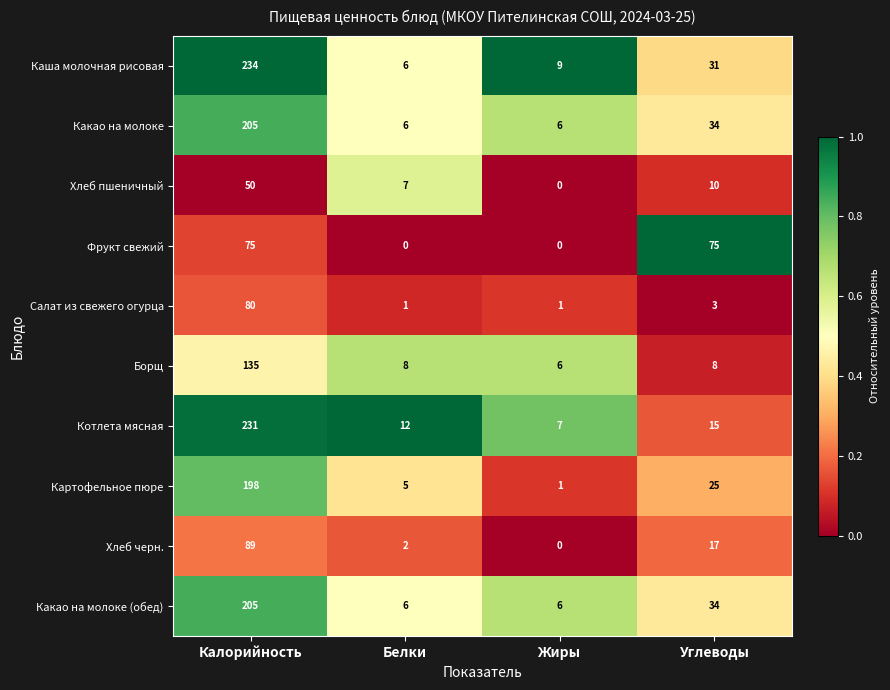

Is it true that Картофельное пюре equals 5 at Белки?

True